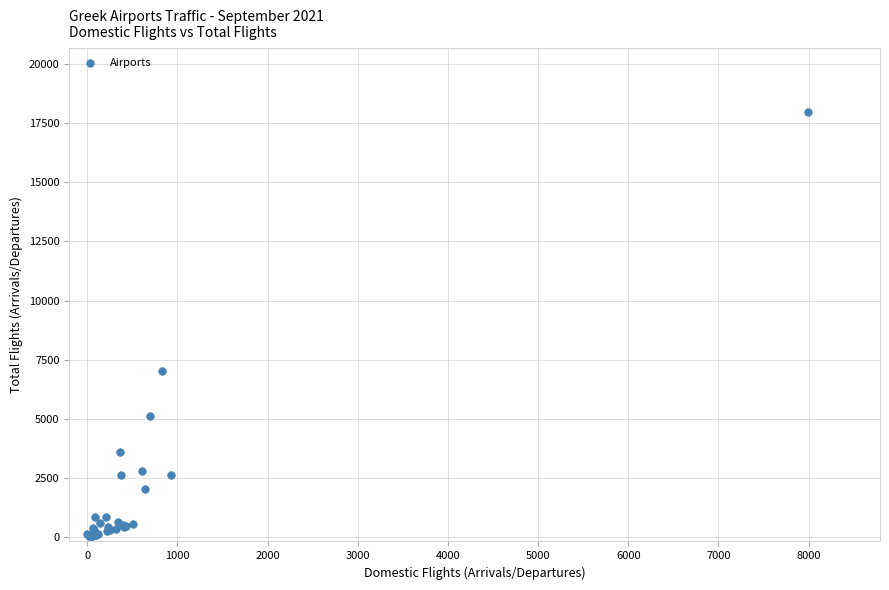

What Y value in the scatter plot is closest to 9002?

7012